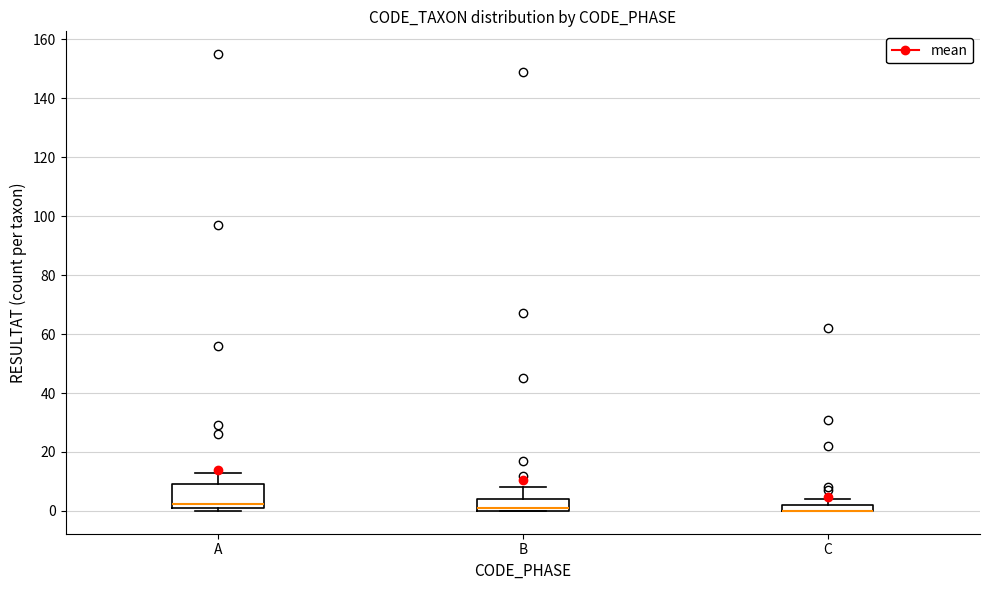

Which box is the tallest, from its lower edge to its upper edge?

A